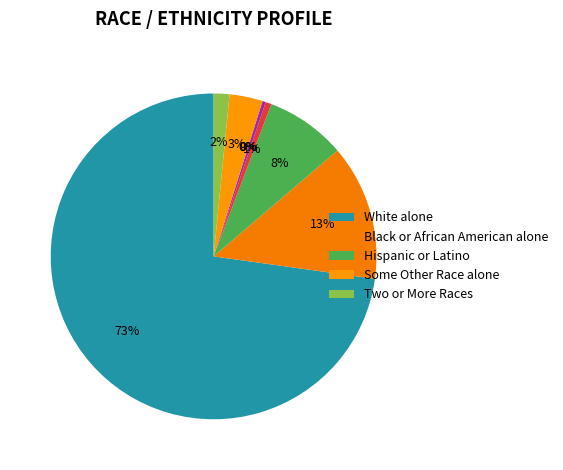

What percentage do Asian alone and Hispanic or Latino together represent?

8.3%